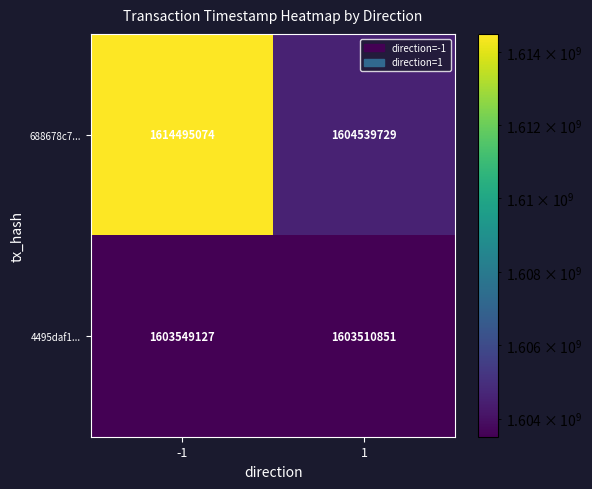

Reading left to right, list all the values displayed in this chart.

688678c7...: -1=1614495074	1=1604539729
4495daf1...: -1=1603549127	1=1603510851